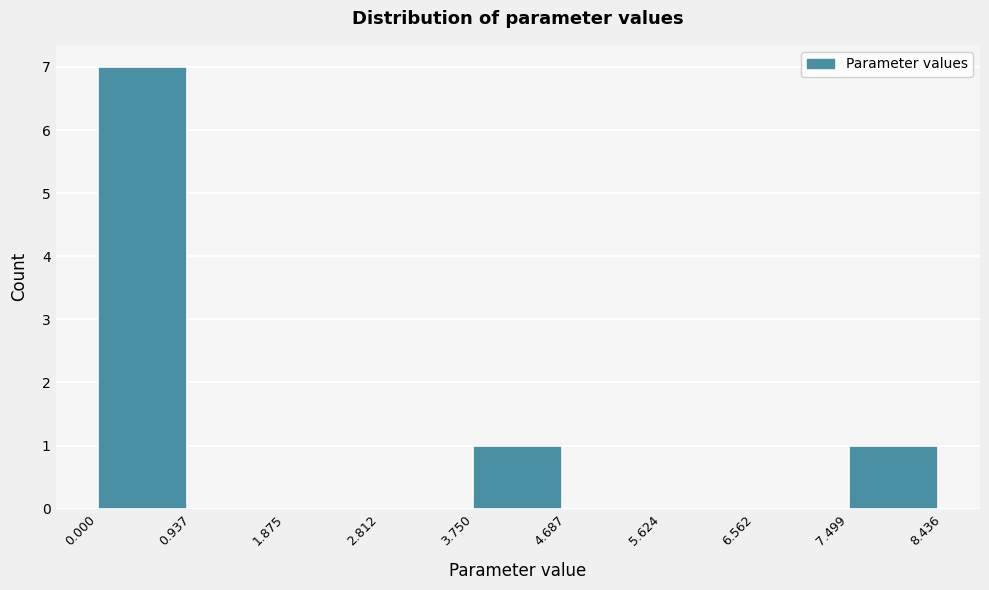

Reading left to right, list every bar in this chart as the range it spans on the x-axis followed by its height. The values are not printed on the chart, so give them approximately, as read against the axis.

0.000 to 0.937: 7
0.937 to 1.875: 0
1.875 to 2.812: 0
2.812 to 3.750: 0
3.750 to 4.687: 1
4.687 to 5.624: 0
5.624 to 6.562: 0
6.562 to 7.499: 0
7.499 to 8.436: 1